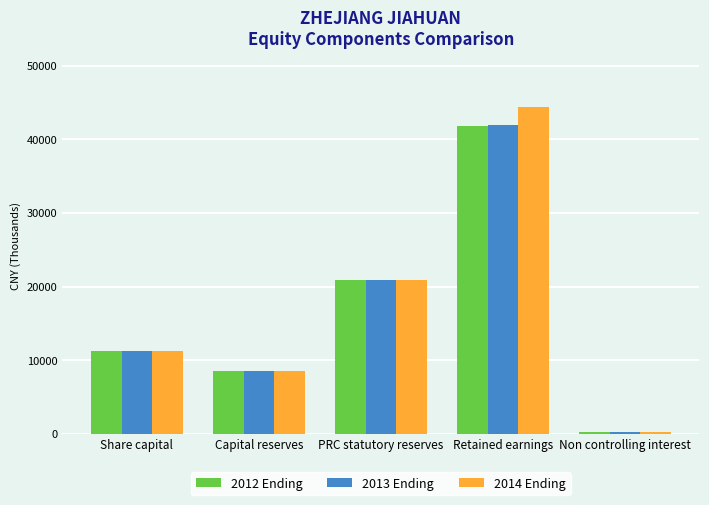

What are all the series names shown in the legend?

2012 Ending, 2013 Ending, 2014 Ending